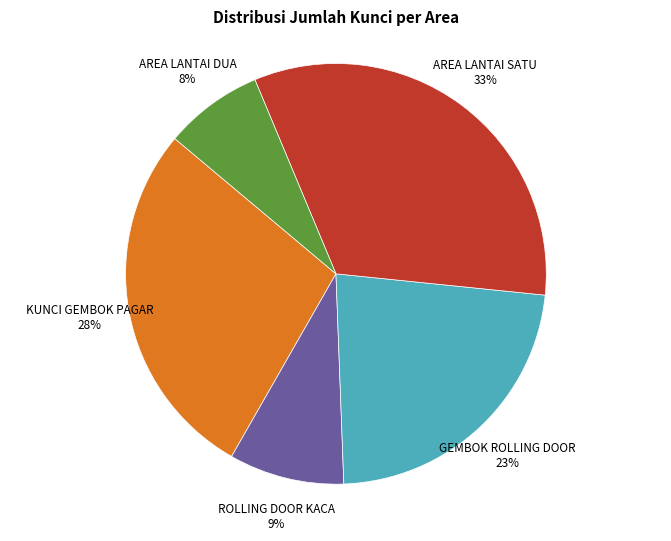

Is there any slice that represents more than half of the pie?

No